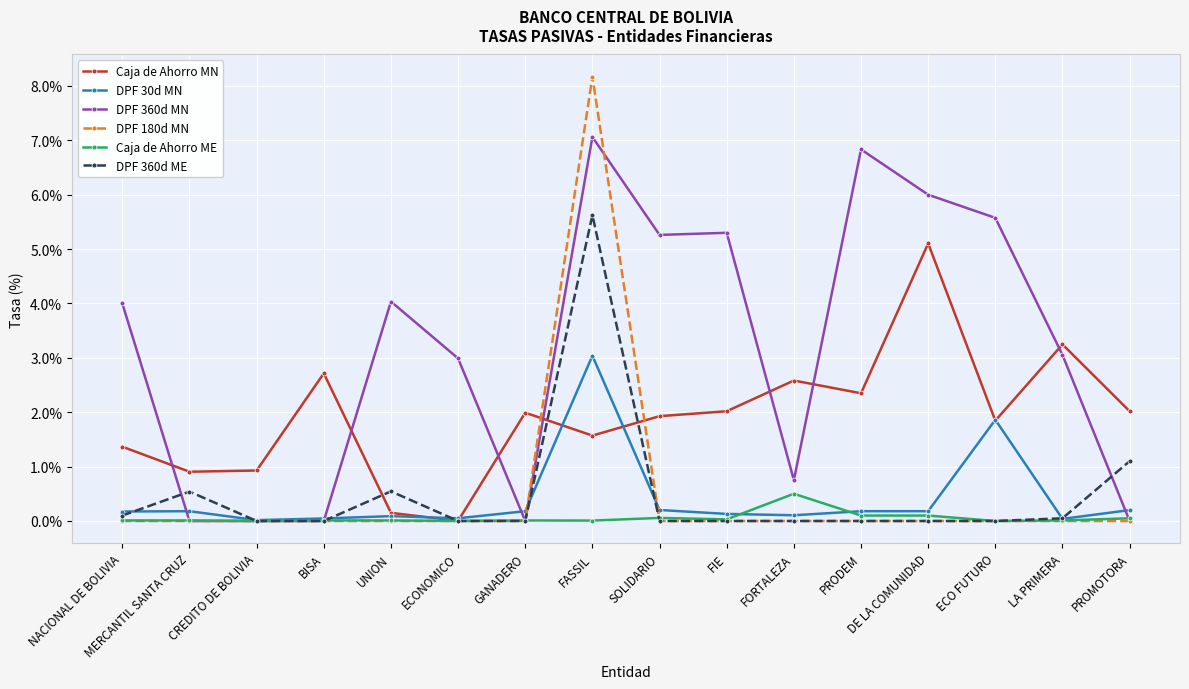

At which label does DPF 180d MN reach its peak?

FASSIL